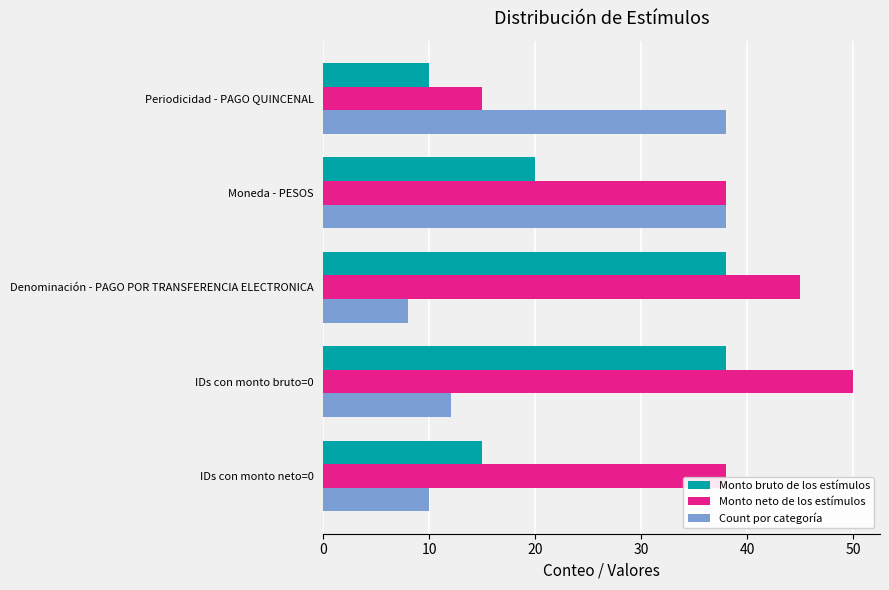

Which series changed the most between IDs con monto neto=0 and Periodicidad - PAGO QUINCENAL?

Count por categoría